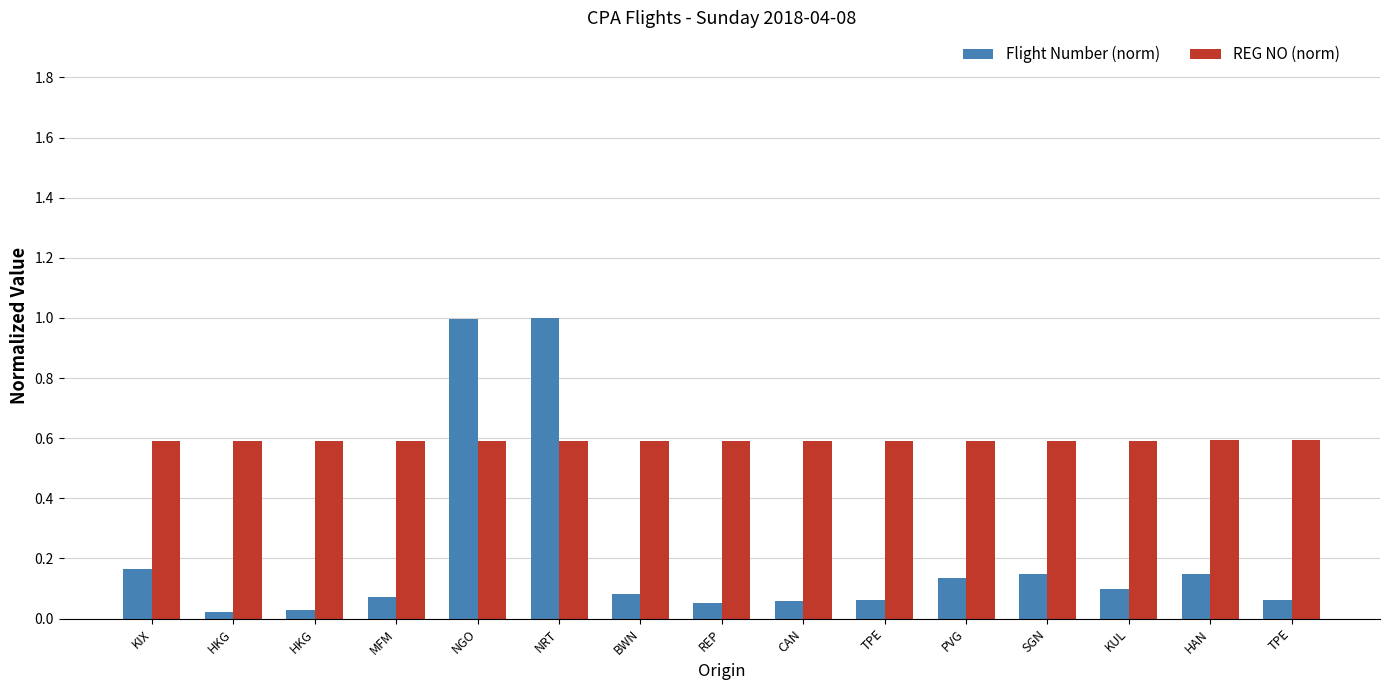

Is it true that REG NO (norm) equals 1.0 at HAN?

False